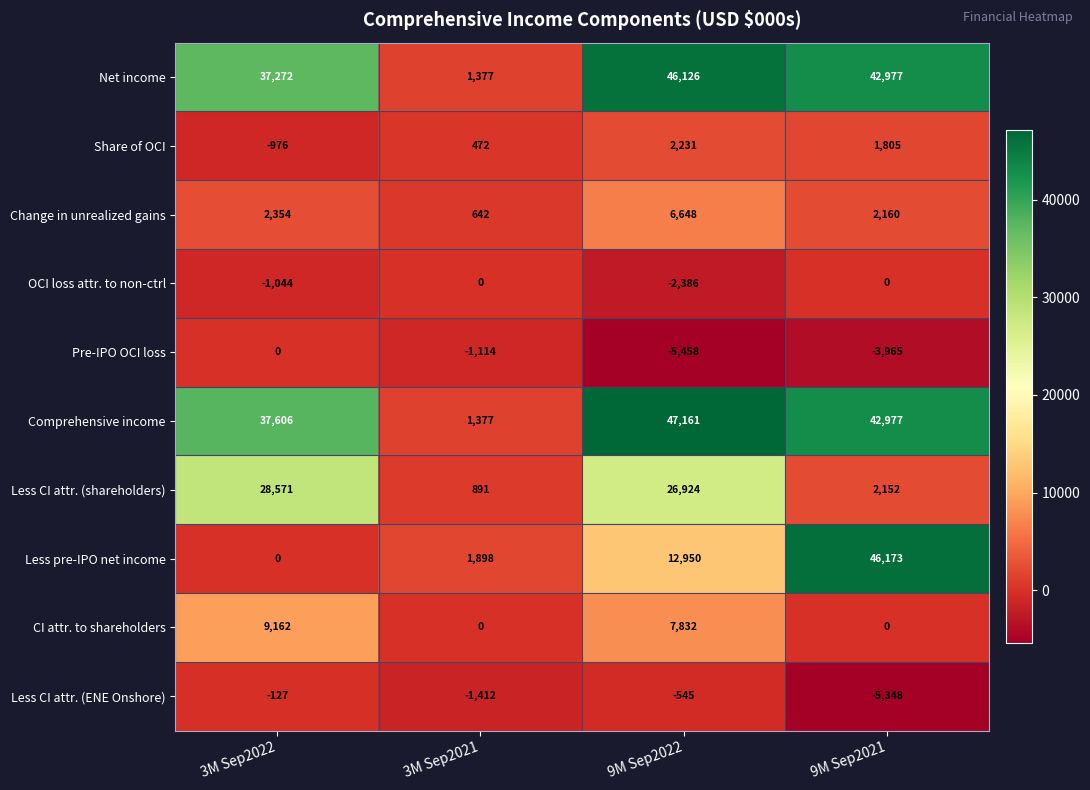

What is the sum of all Pre-IPO OCI loss values?

-10537